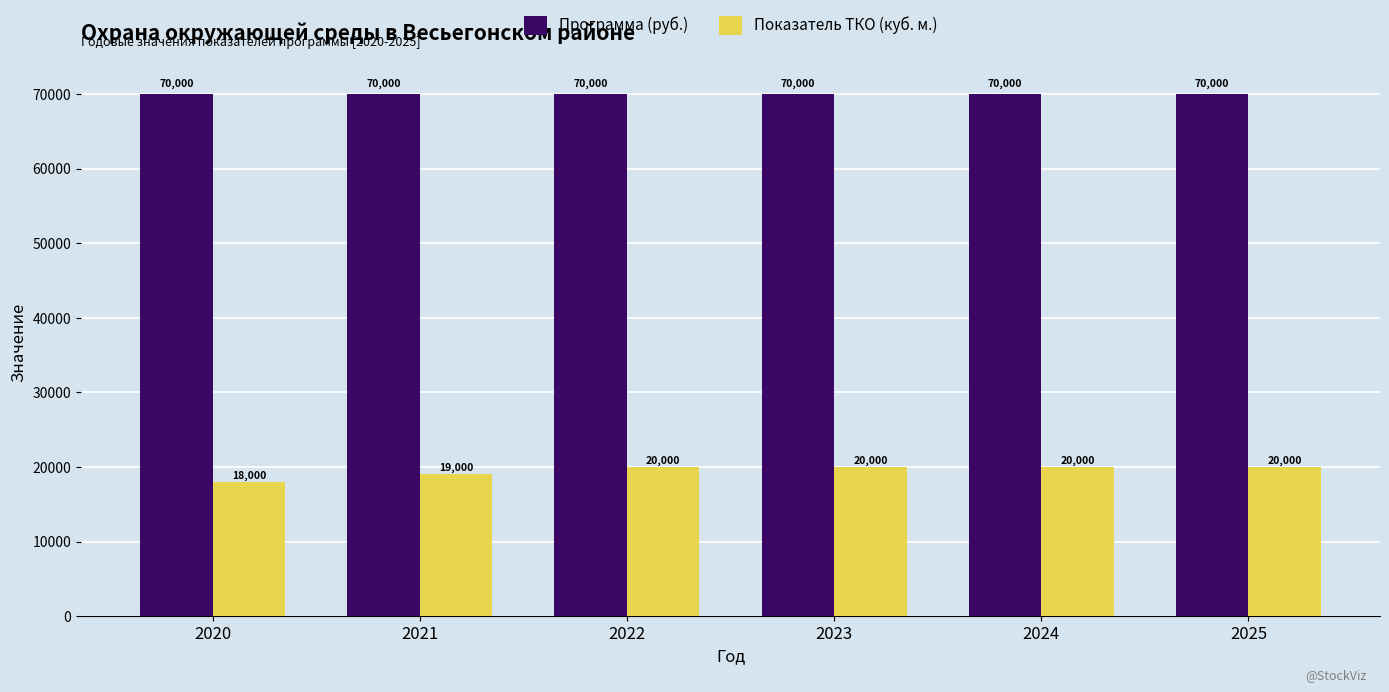

What is the highest value of the Программа (руб.) series?

70000